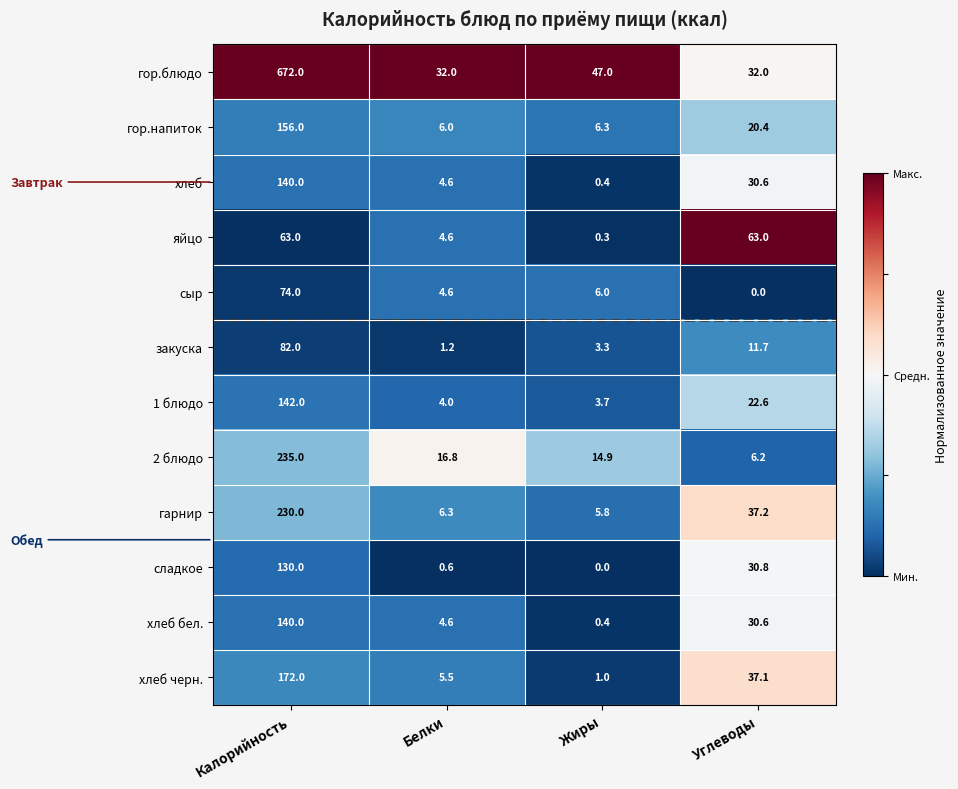

What is the greatest value displayed?

672.0